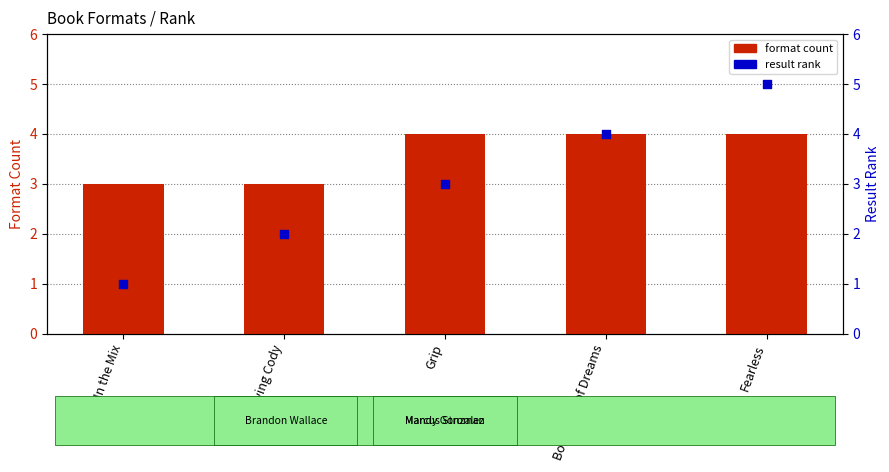

What are all the series names shown in the legend?

format count, result rank